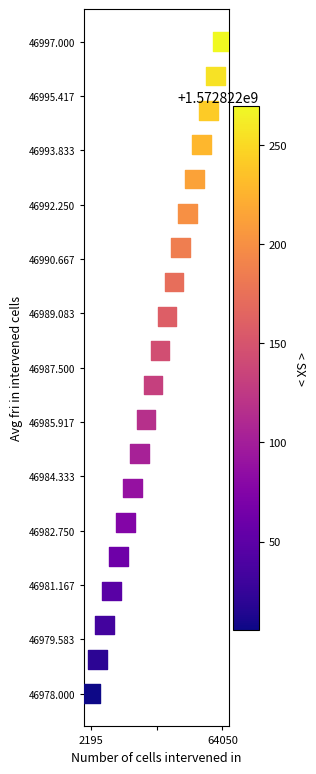

What is the range of Y values (max minus min)?

19